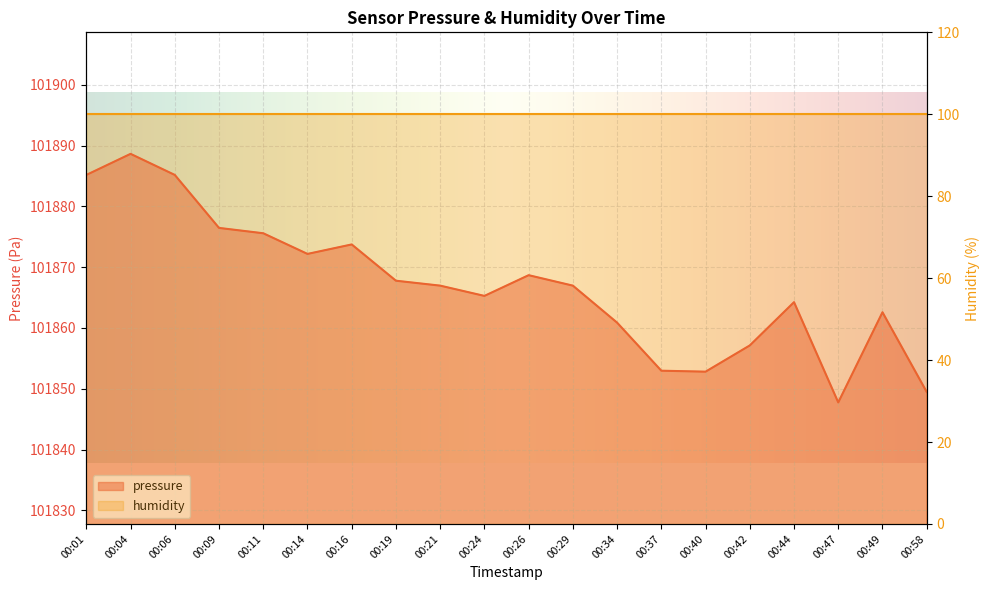

Which has a higher value, 00:34 or 00:04?

00:04